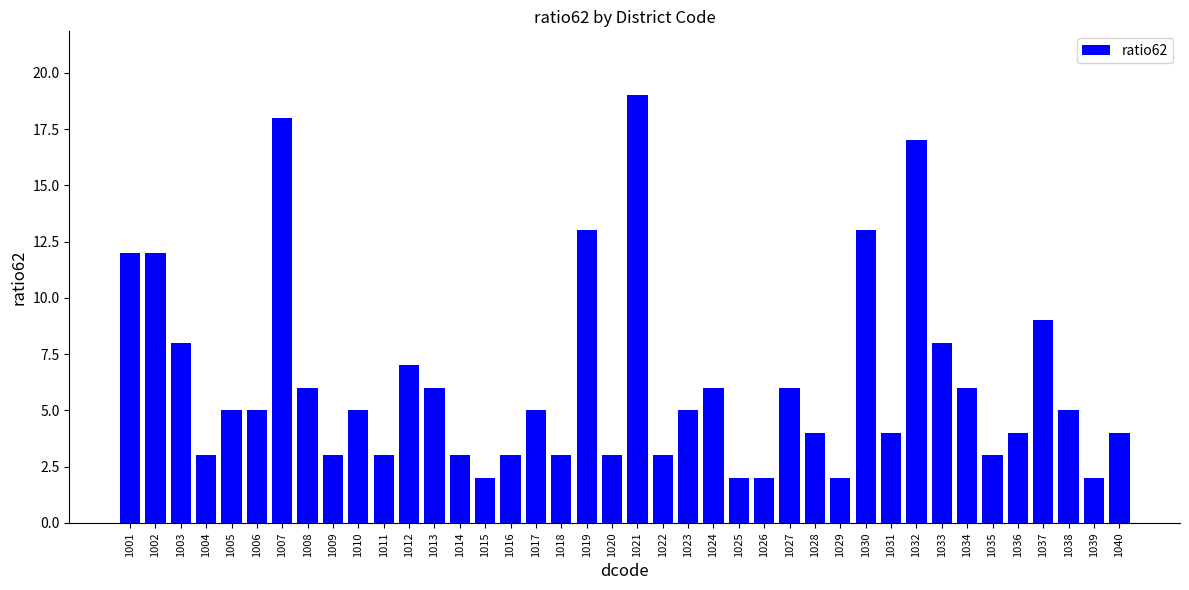

How many bars are there in total?

40